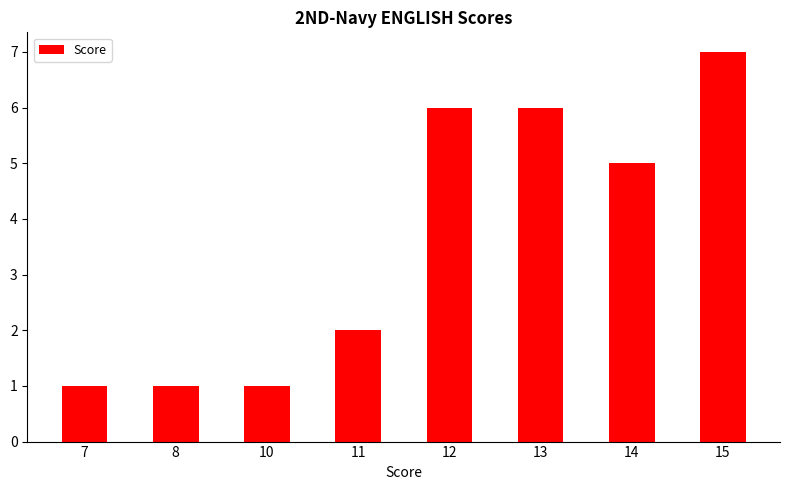

Reading left to right, what are all the values shown in this chart?

1	1	1	2	6	6	5	7